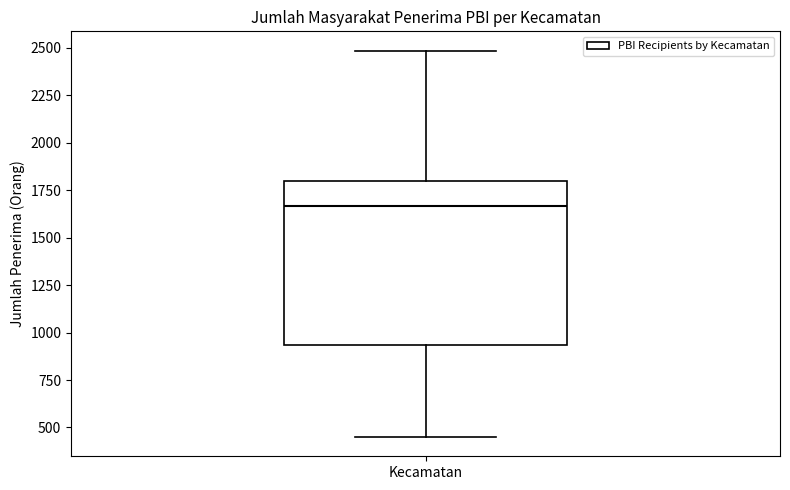

Transcribe this box plot: give where the median line is, the range the box spans, and where the two whiskers end, as read against the y-axis. The values are not printed on the chart, so give them approximately, as read against the axis.

median 1650, box 950 to 1800, whiskers 450 to 2500